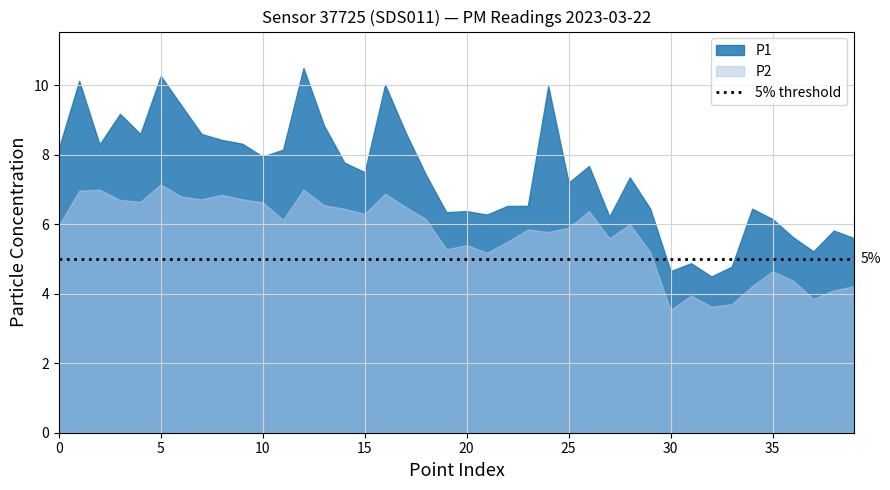

Rank the series by their average value, from lowest to highest.

P2, P1